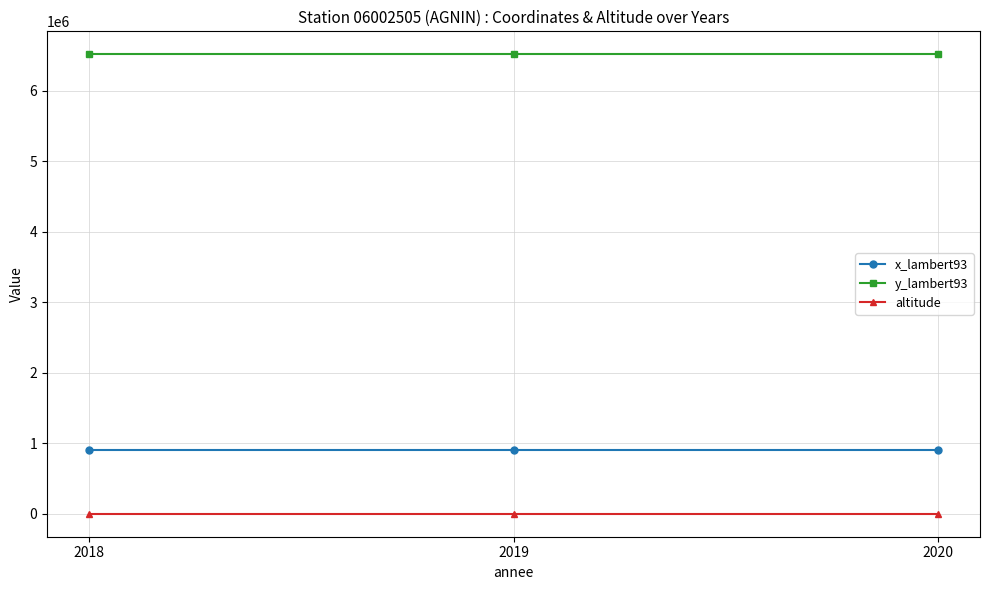

Rank the series at 2018 from lowest to highest value.

altitude, x_lambert93, y_lambert93